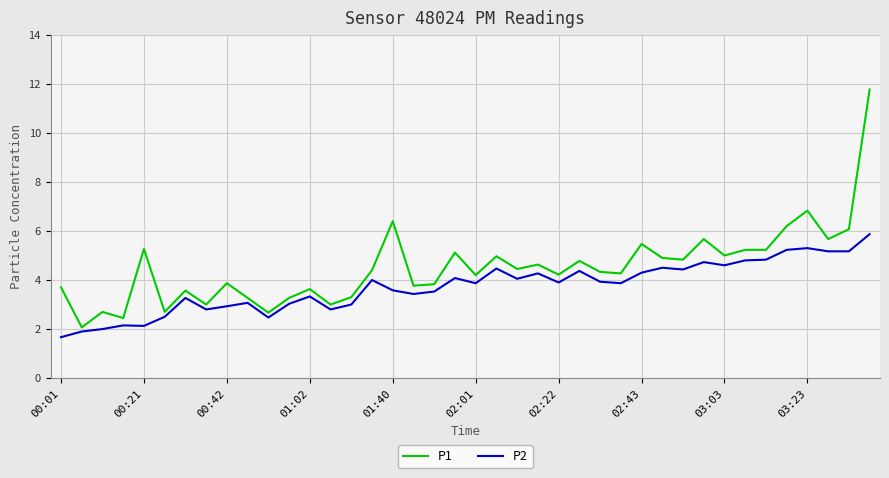

Count the number of categories in the chart.

40